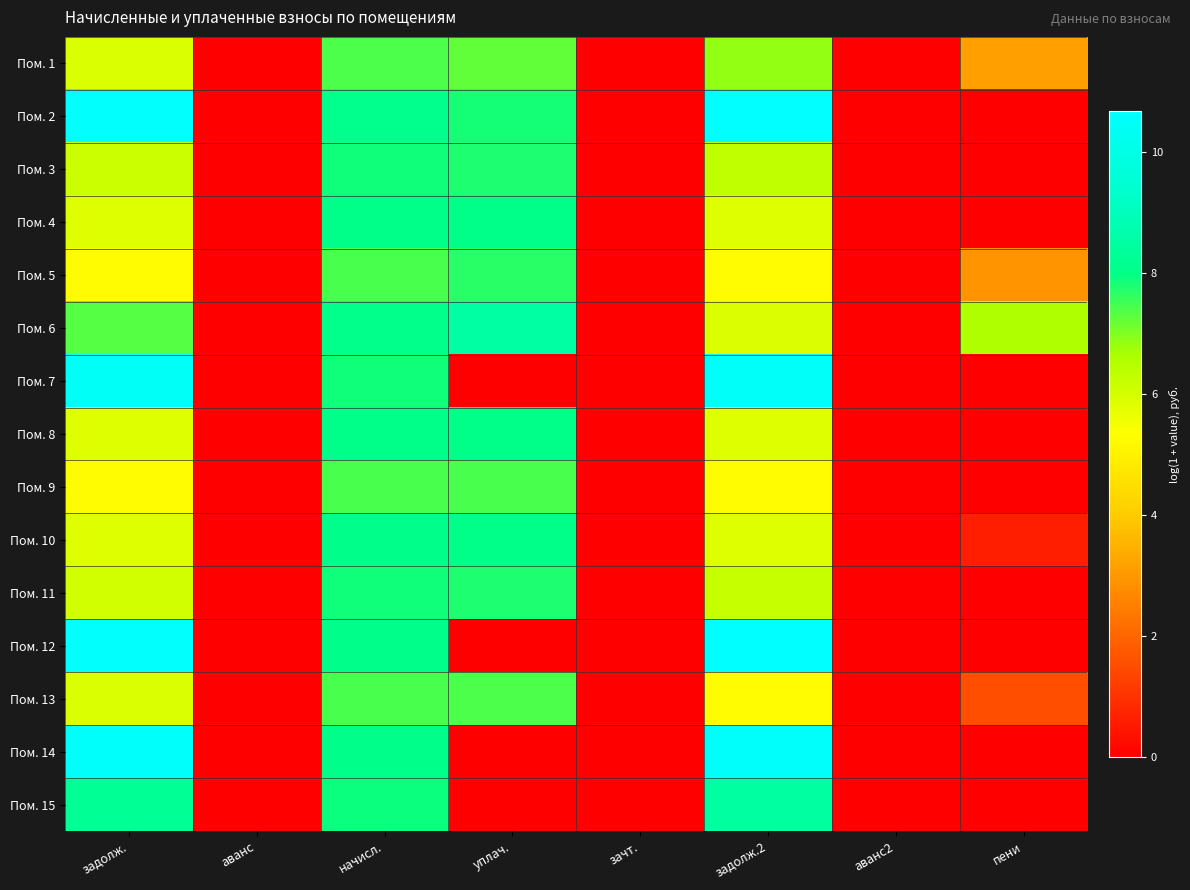

Reading right to left, what are all the values shown in this chart?

Пом. 1: пени=3.1	аванс2=0.0	задолж.2=6.8	зачт.=0.0	уплач.=7.2	начисл.=7.4	аванс=0.0	задолж.=5.9
Пом. 2: пени=0.0	аванс2=0.0	задолж.2=10.6	зачт.=0.0	уплач.=7.8	начисл.=8.1	аванс=0.0	задолж.=10.6
Пом. 3: пени=0.0	аванс2=0.0	задолж.2=6.3	зачт.=0.0	уплач.=7.8	начисл.=7.9	аванс=0.0	задолж.=6.1
Пом. 4: пени=0.0	аванс2=0.0	задолж.2=5.9	зачт.=0.0	уплач.=8.0	начисл.=8.0	аванс=0.0	задолж.=5.9
Пом. 5: пени=2.9	аванс2=0.0	задолж.2=5.2	зачт.=0.0	уплач.=7.7	начисл.=7.4	аванс=0.0	задолж.=5.2
Пом. 6: пени=6.6	аванс2=0.0	задолж.2=5.9	зачт.=0.0	уплач.=8.5	начисл.=8.1	аванс=0.0	задолж.=7.3
Пом. 7: пени=0.0	аванс2=0.0	задолж.2=10.5	зачт.=0.0	уплач.=0.0	начисл.=7.9	аванс=0.0	задолж.=10.5
Пом. 8: пени=0.0	аванс2=0.0	задолж.2=5.8	зачт.=0.0	уплач.=8.0	начисл.=8.0	аванс=0.0	задолж.=5.8
Пом. 9: пени=0.0	аванс2=0.0	задолж.2=5.2	зачт.=0.0	уплач.=7.4	начисл.=7.4	аванс=0.0	задолж.=5.2
Пом. 10: пени=0.6	аванс2=0.0	задолж.2=5.9	зачт.=0.0	уплач.=8.0	начисл.=8.1	аванс=0.0	задолж.=5.9
Пом. 11: пени=0.0	аванс2=0.0	задолж.2=6.3	зачт.=0.0	уплач.=7.8	начисл.=7.9	аванс=0.0	задолж.=6.0
Пом. 12: пени=0.0	аванс2=0.0	задолж.2=10.7	зачт.=0.0	уплач.=0.0	начисл.=8.1	аванс=0.0	задолж.=10.6
Пом. 13: пени=1.6	аванс2=0.0	задолж.2=5.2	зачт.=0.0	уплач.=7.4	начисл.=7.4	аванс=0.0	задолж.=5.9
Пом. 14: пени=0.0	аванс2=0.0	задолж.2=10.6	зачт.=0.0	уплач.=0.0	начисл.=8.1	аванс=0.0	задолж.=10.5
Пом. 15: пени=0.0	аванс2=0.0	задолж.2=8.5	зачт.=0.0	уплач.=0.0	начисл.=7.9	аванс=0.0	задолж.=8.3